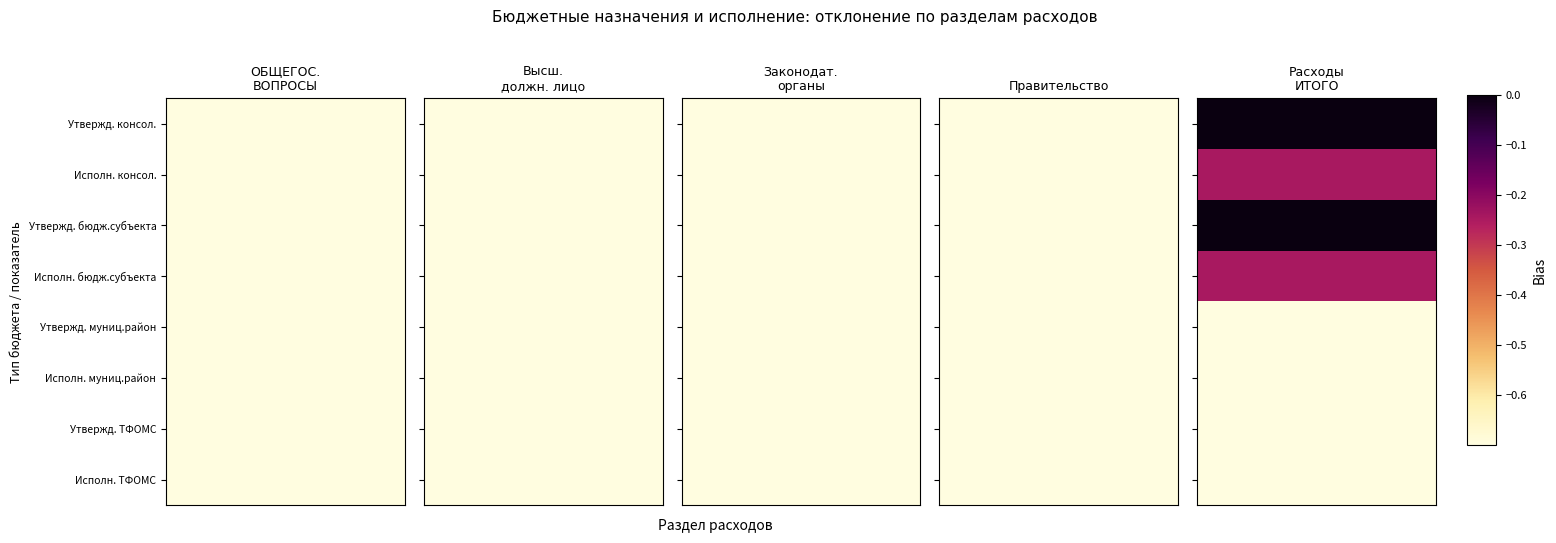

Between 5 and 4, which is larger?

5